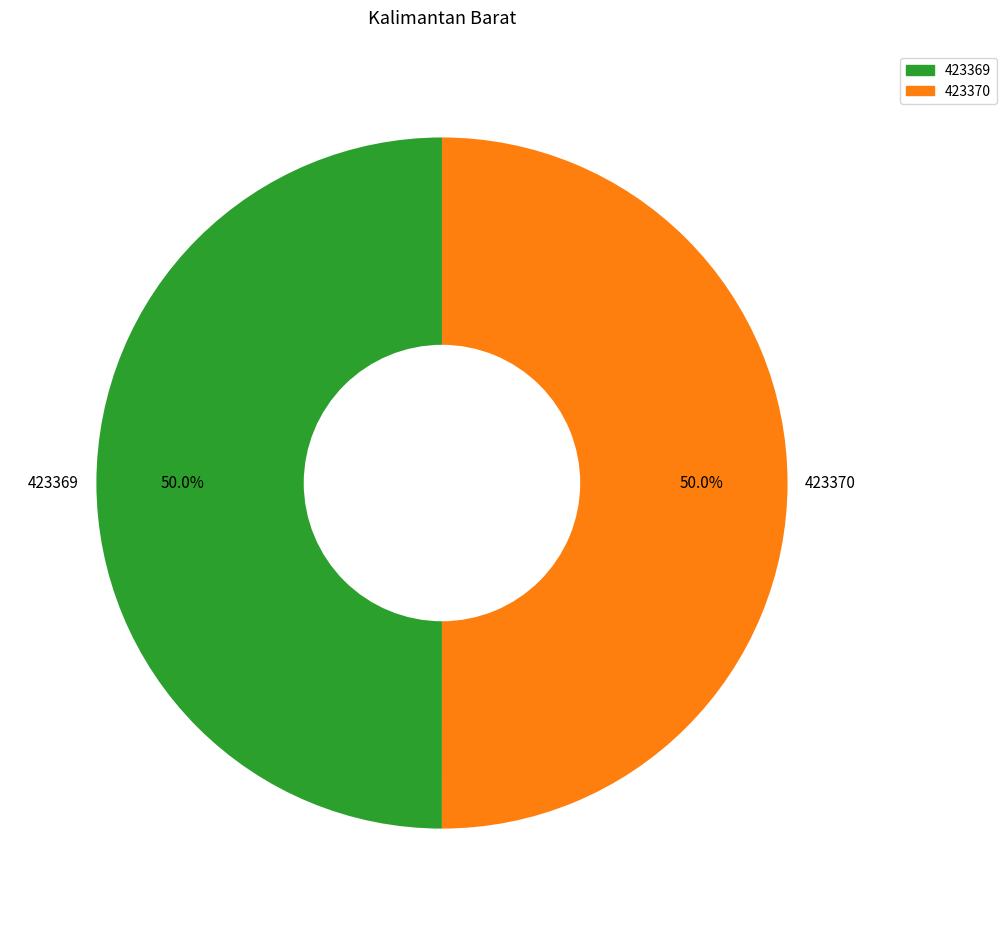

What percentage do 423369 and 423370 together represent?

100.0%